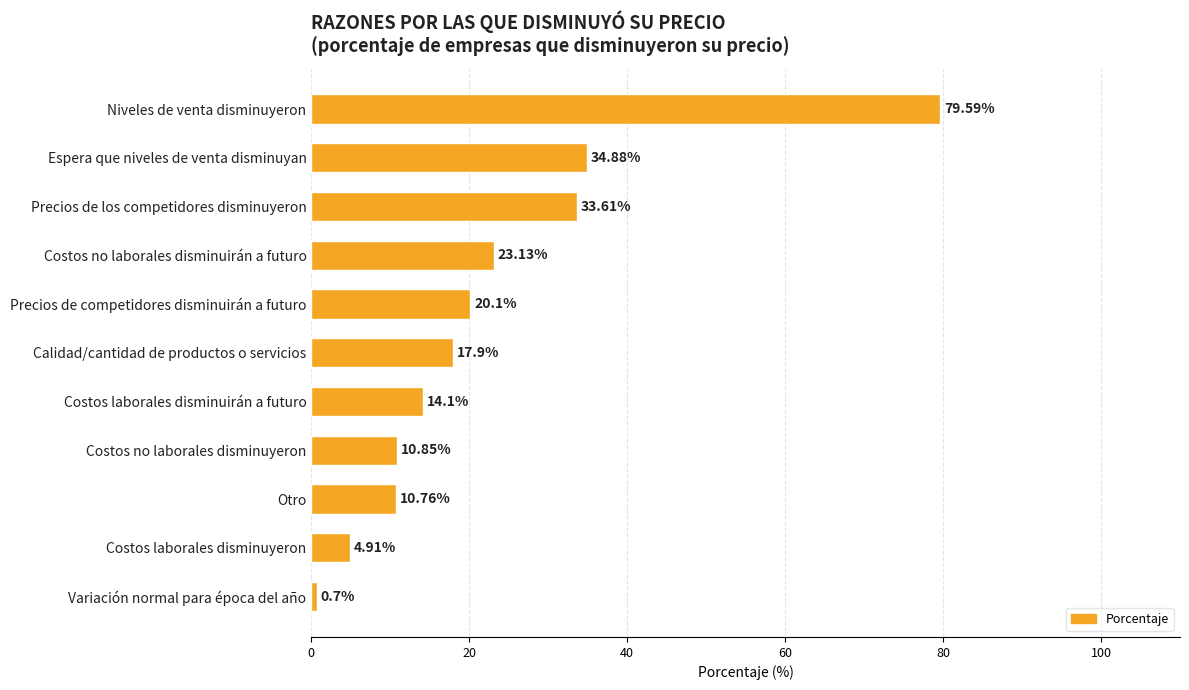

List the labels in order of value, largest first.

Niveles de venta disminuyeron, Espera que niveles de venta disminuyan, Precios de los competidores disminuyeron, Costos no laborales disminuirán a futuro, Precios de competidores disminuirán a futuro, Calidad/cantidad de productos o servicios, Costos laborales disminuirán a futuro, Costos no laborales disminuyeron, Otro, Costos laborales disminuyeron, Variación normal para época del año